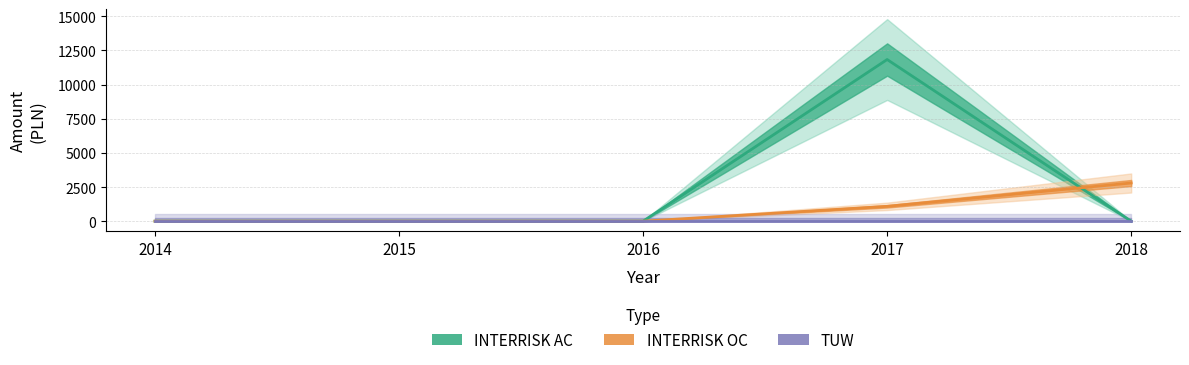

Between 2014 and 2015, which series saw the biggest shift?

INTERRISK AC